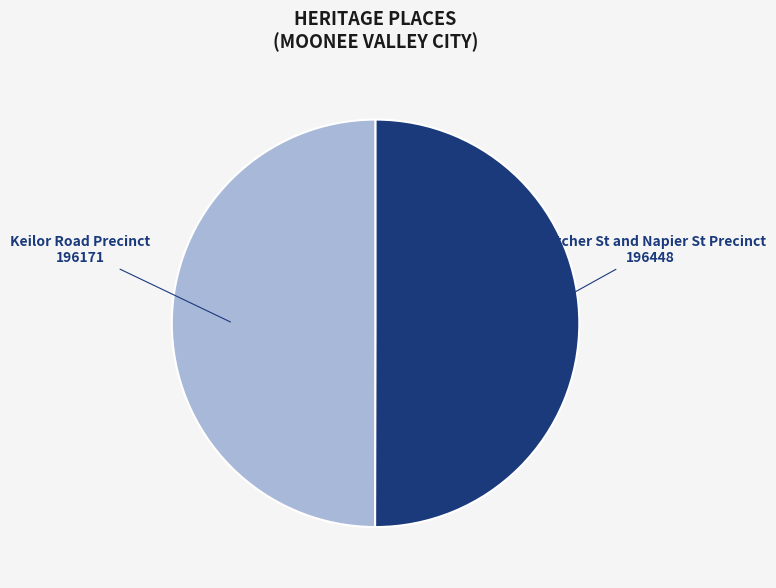

Combined, do Fletcher St and Napier St Precinct and Keilor Road Precinct account for over 50%?

Yes